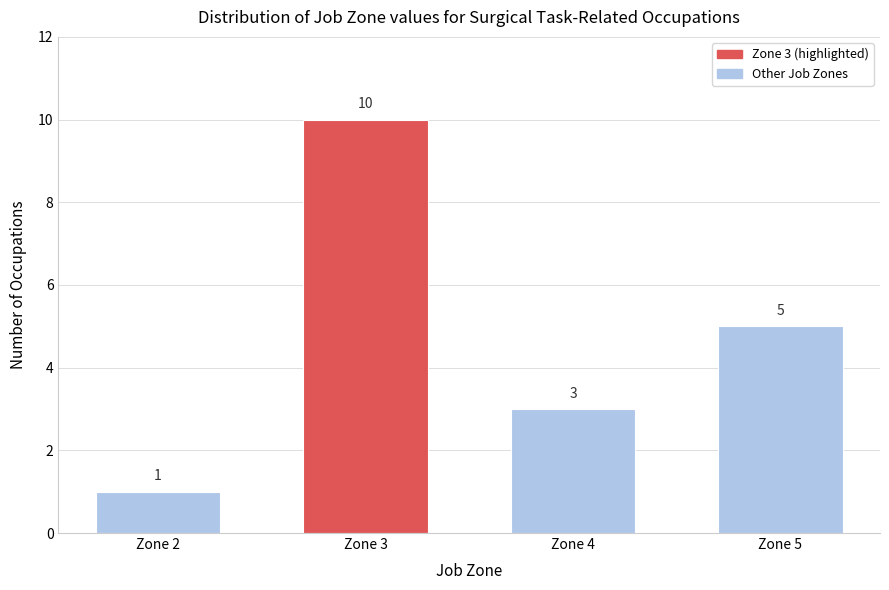

Reading left to right, transcribe all the data shown in this chart.

1	10	3	5